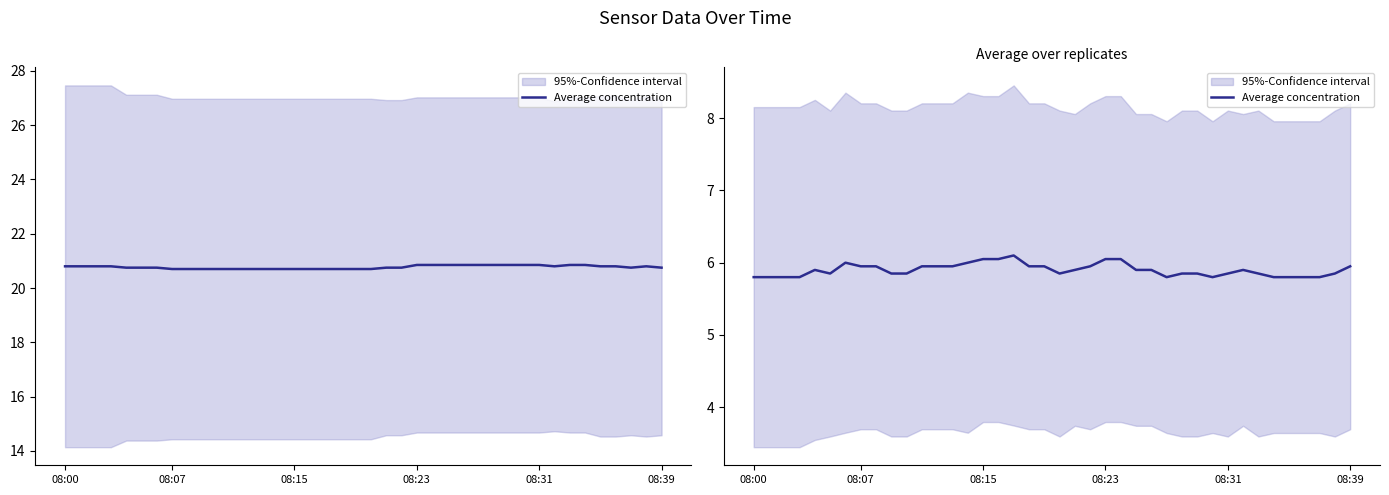

Rank the categories by value from lowest to highest.

08:00, 08:07, 08:15, 08:23, 27, 30, 34, 35, 36, 37, 08:39, 9, 10, 20, 28, 29, 31, 33, 38, 08:31, 21, 25, 26, 32, 7, 8, 11, 12, 13, 18, 19, 22, 39, 6, 14, 15, 16, 23, 24, 17